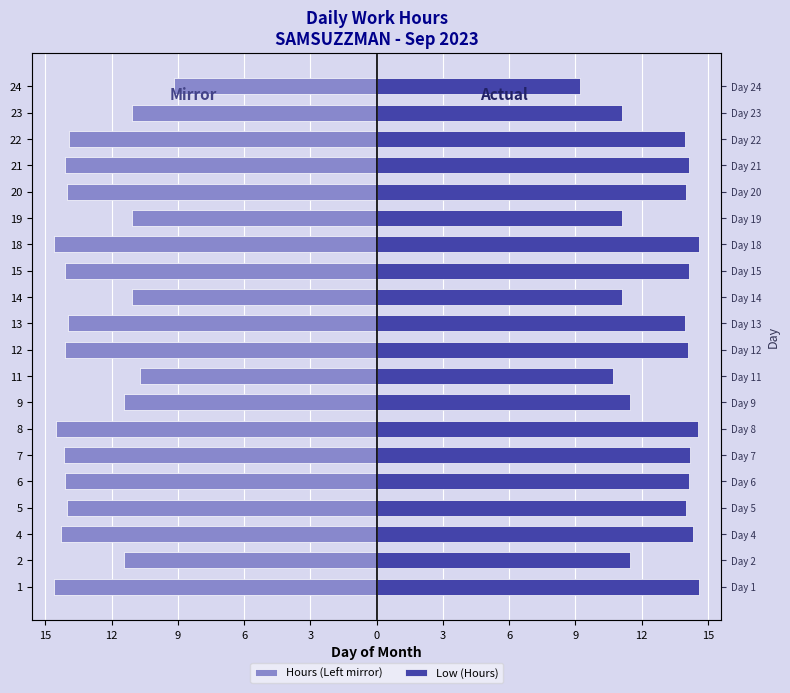

Which series has the widest spread of values?

Hours (Left mirror)